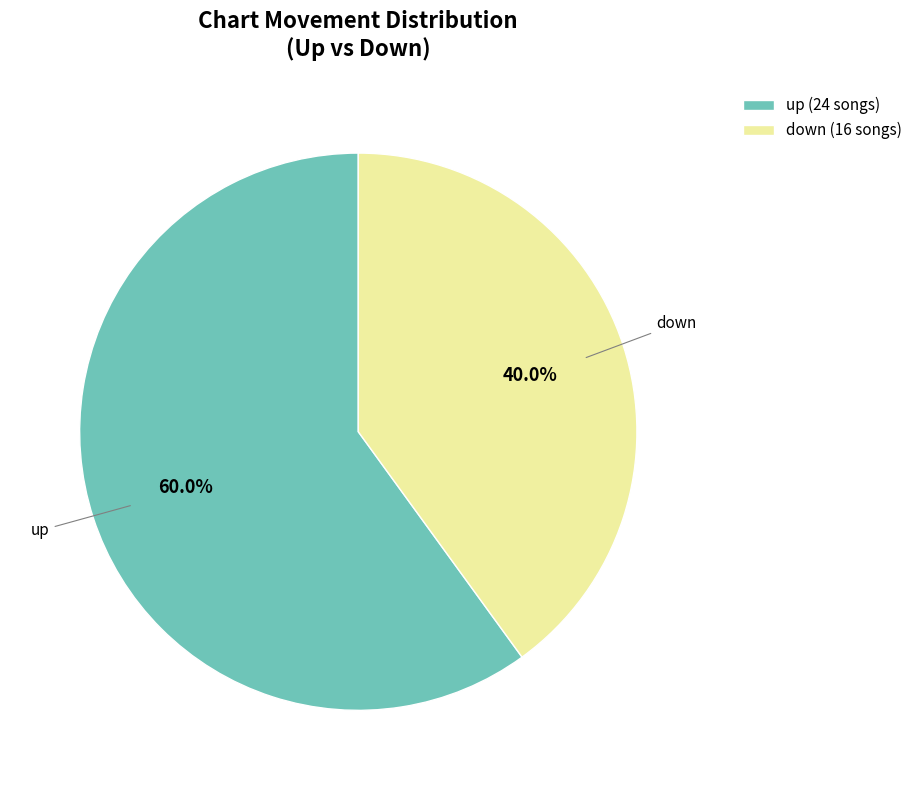

Does up account for over 50% of the chart?

Yes